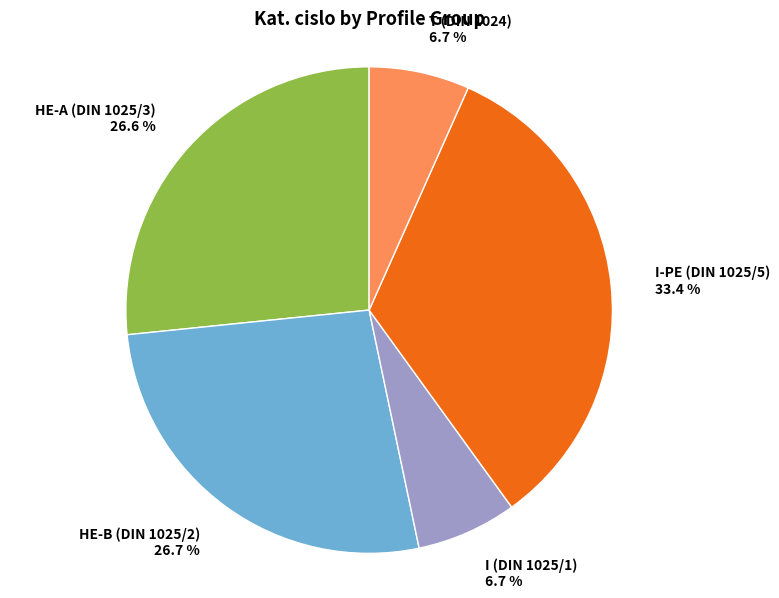

Is there a majority slice in this chart?

No